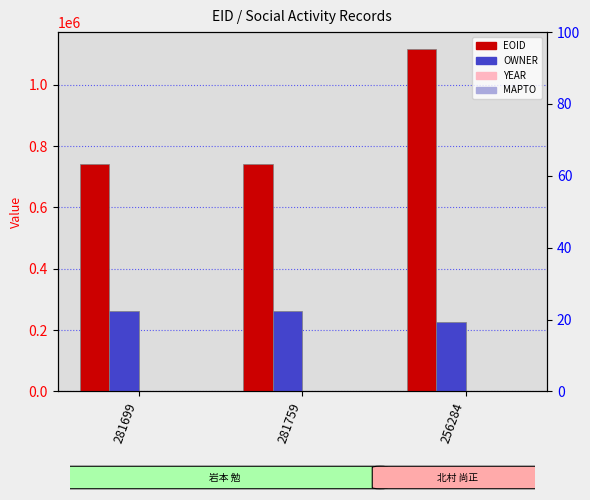

Which series changed the most between 281699 and 281759?

EOID